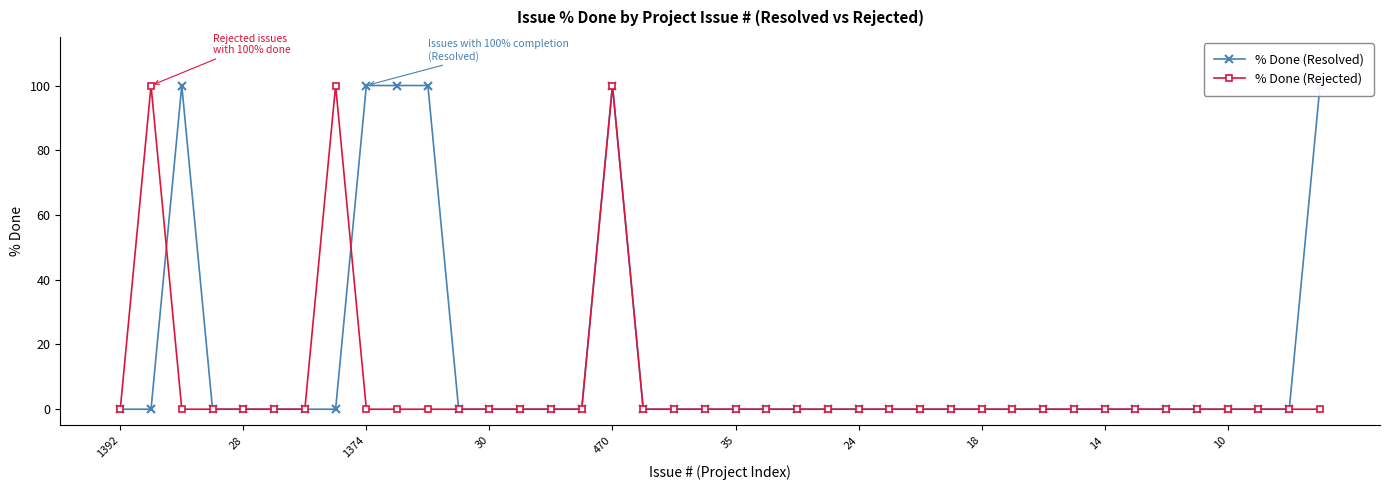

What is the label of the 16th point from the left?

15